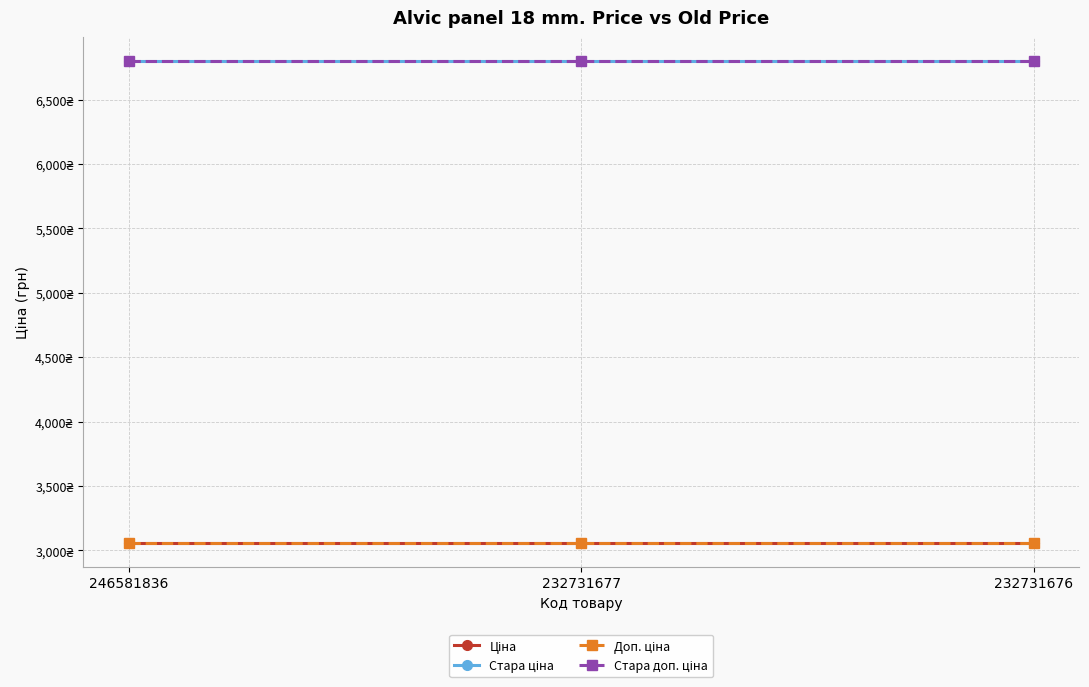

Is this an area chart (filled region under the line)?

No